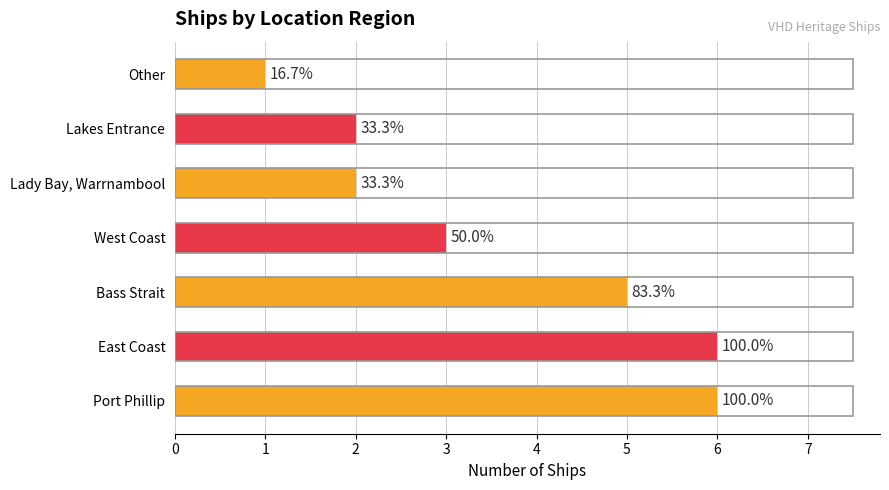

How many bars are there in total?

7